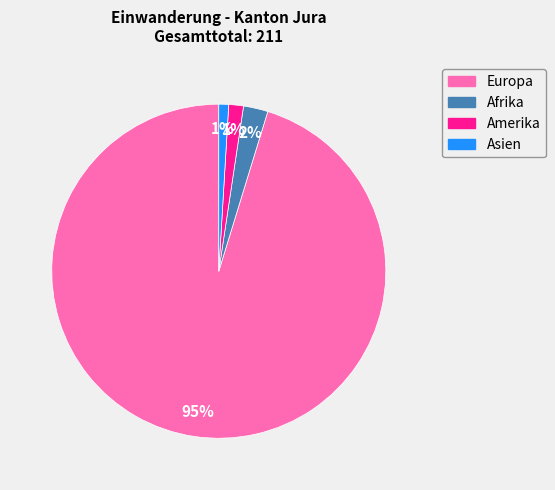

Is the sum of Asien and Amerika greater than half?

No